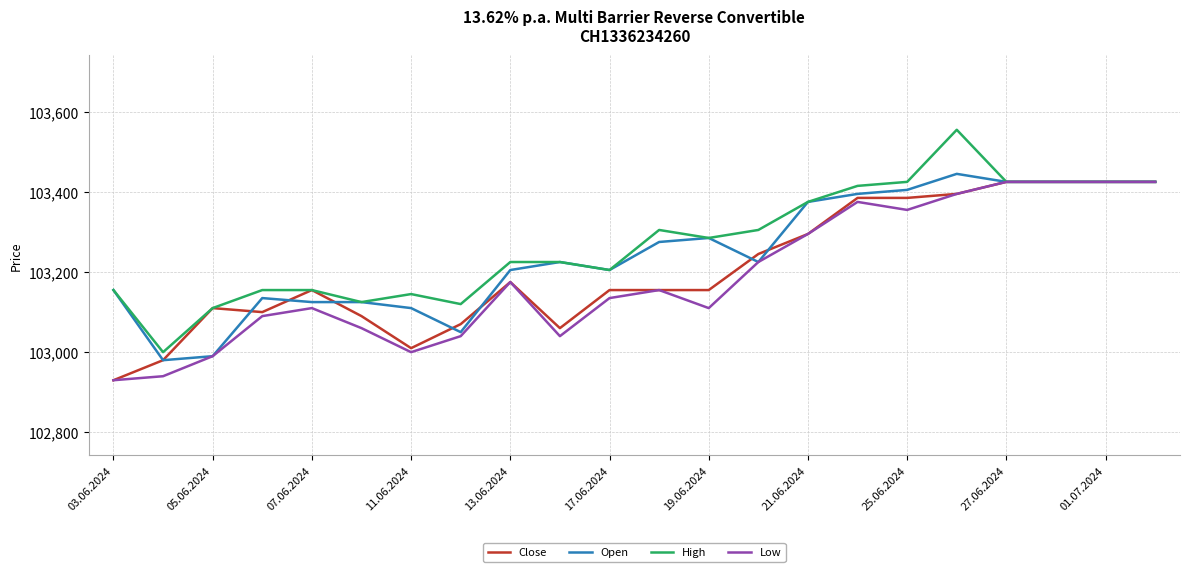

Which series has the widest spread of values?

High